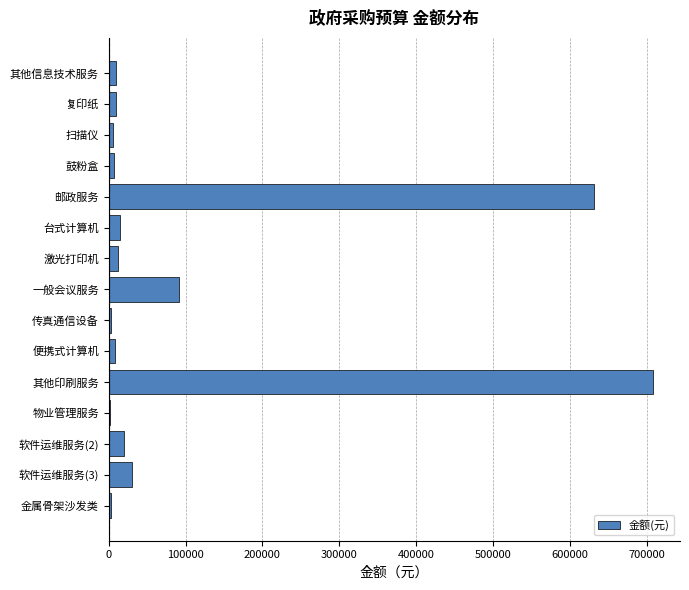

What is the sum of all values?

1555500